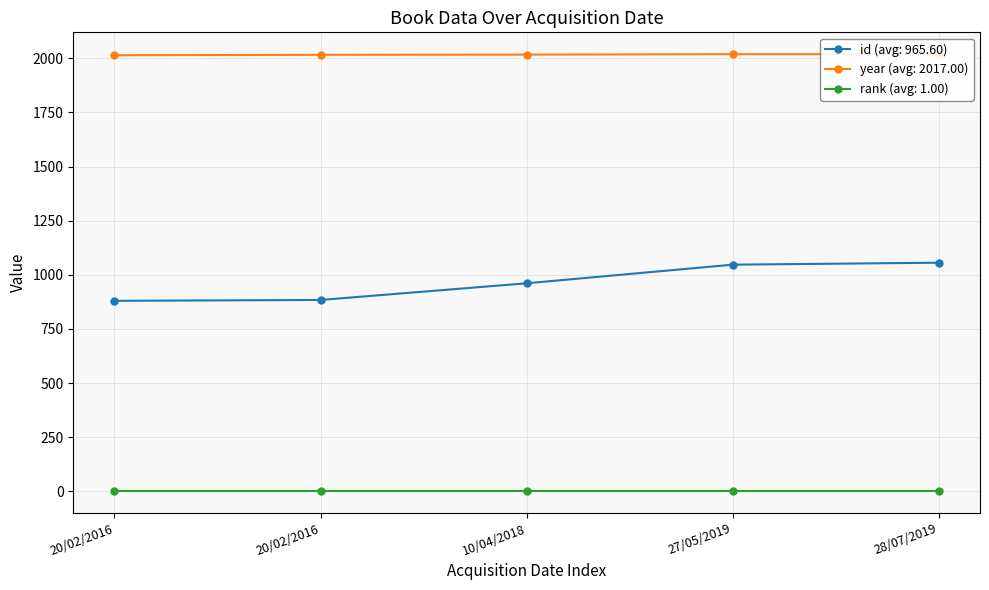

What is the label of the 1st point from the left?

20/02/2016